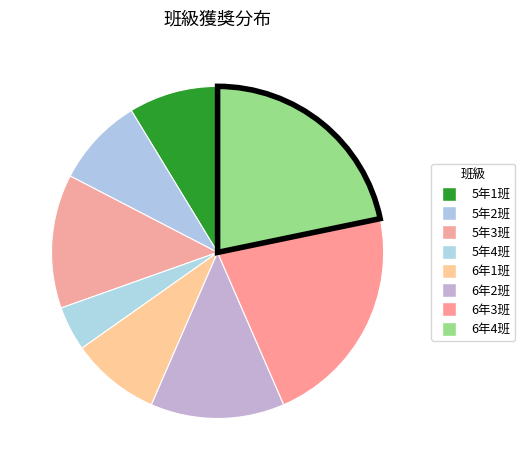

Count the number of slices in the pie.

8